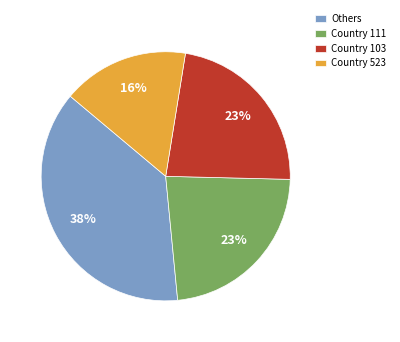

Which category has the biggest portion of the pie?

Others